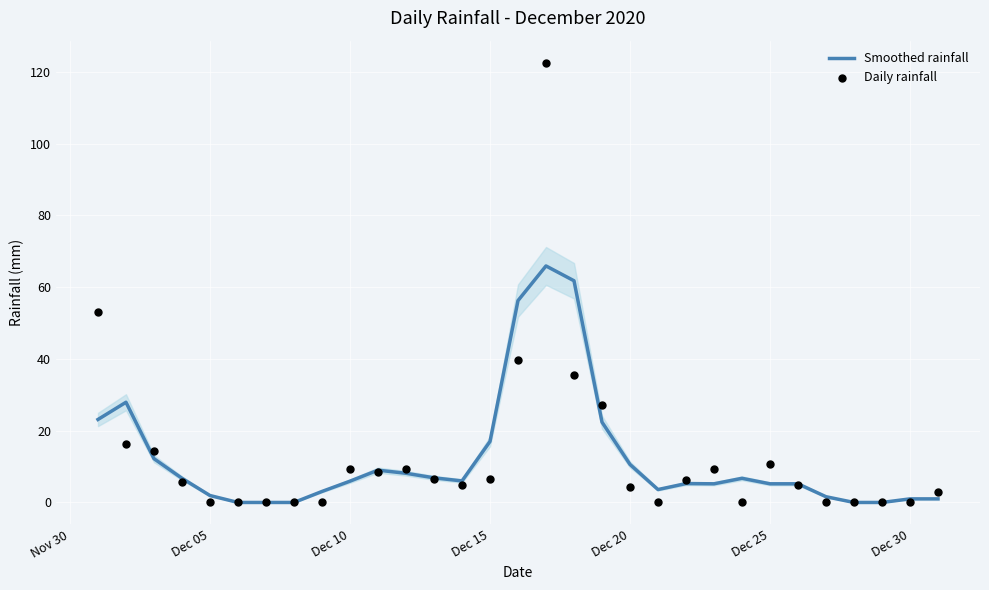

Which series has the largest total across all categories?

Daily rainfall